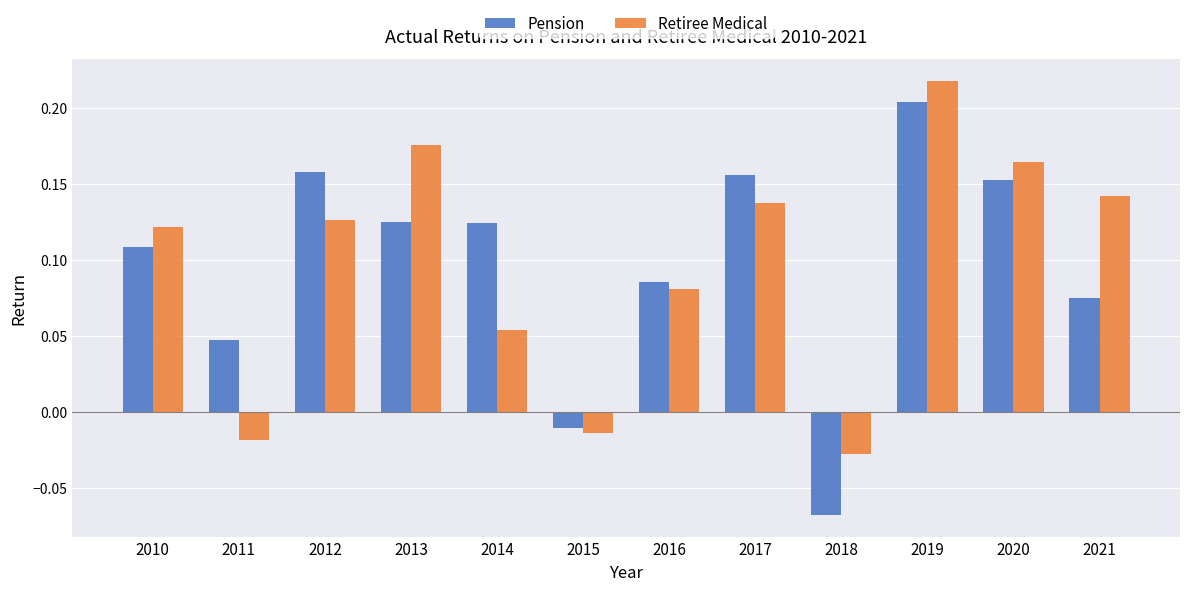

Which series has the largest range (max minus min)?

Pension